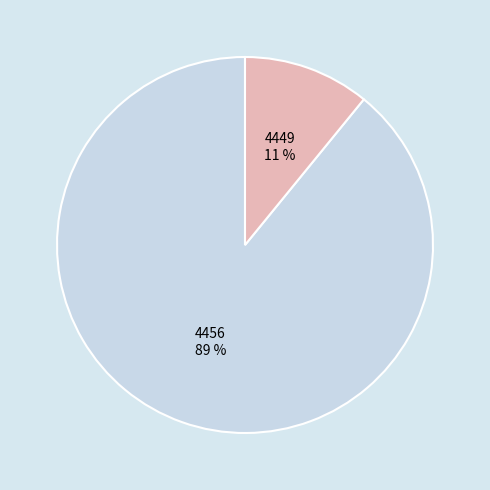

How many segments does this pie chart have?

2